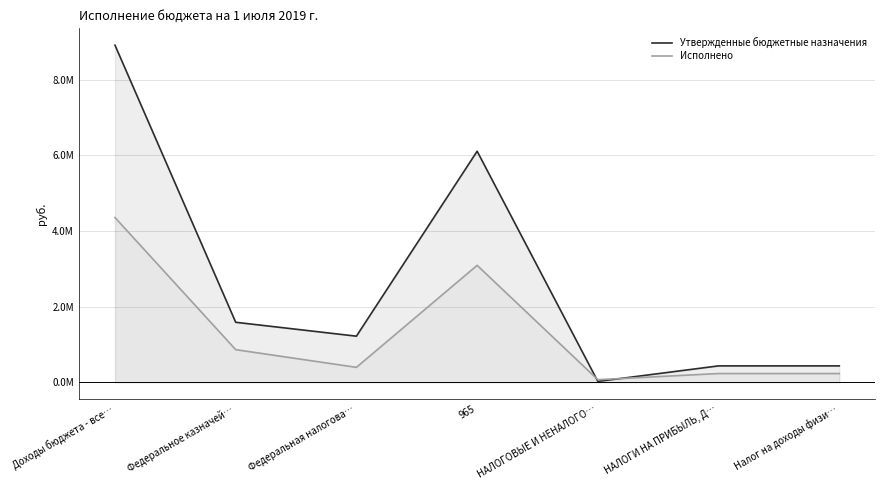

Count the number of data series in this chart.

2